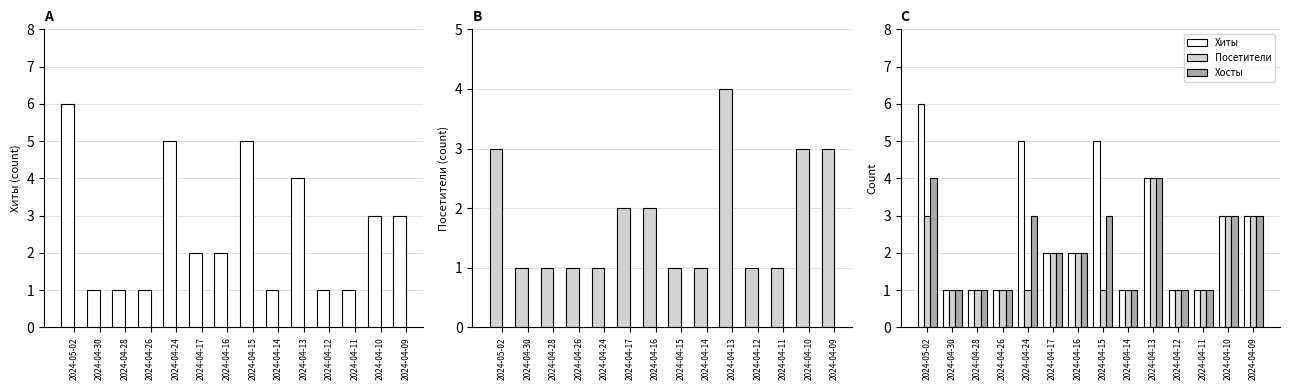

What is the sum of all Хиты values?

36